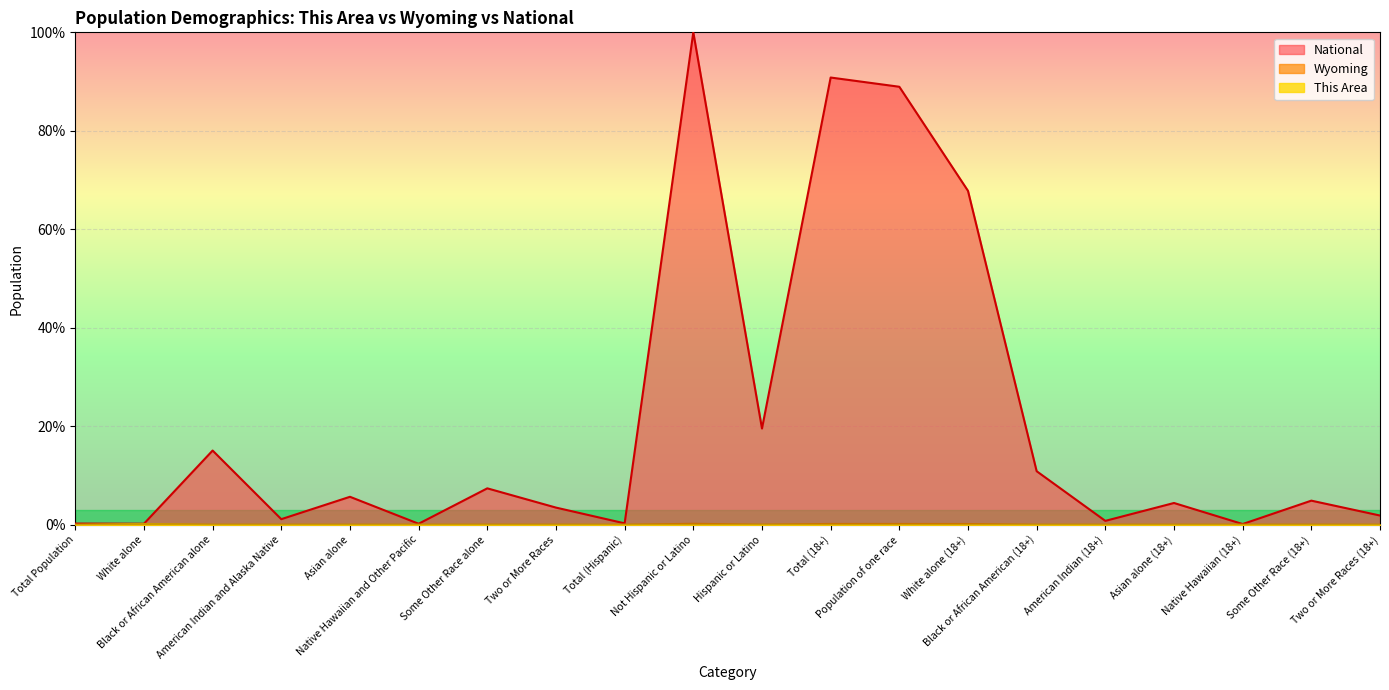

At how many categories does at least one series exceed 19?

5